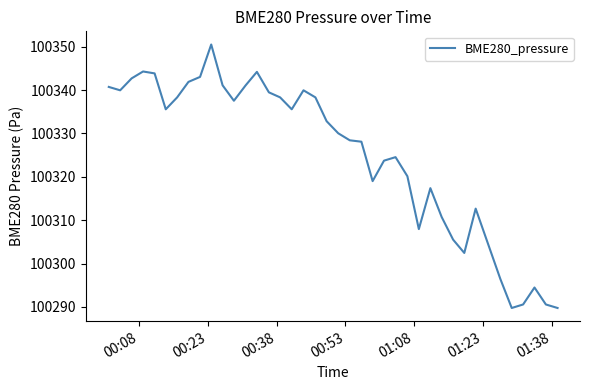

What is the smallest value displayed?

100289.8